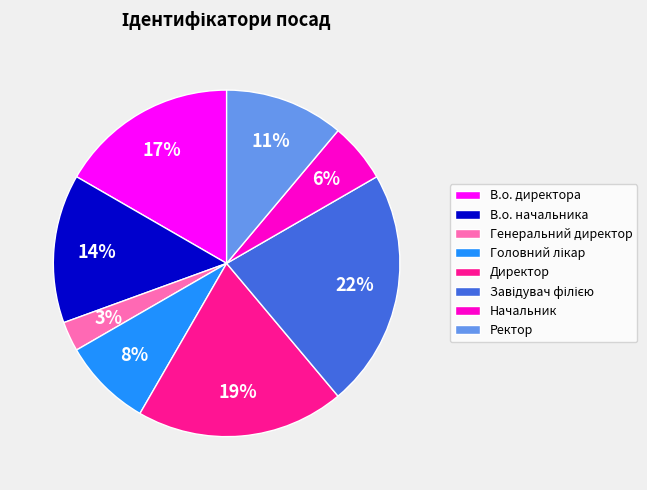

Which category has the smallest portion of the pie?

Генеральний директор